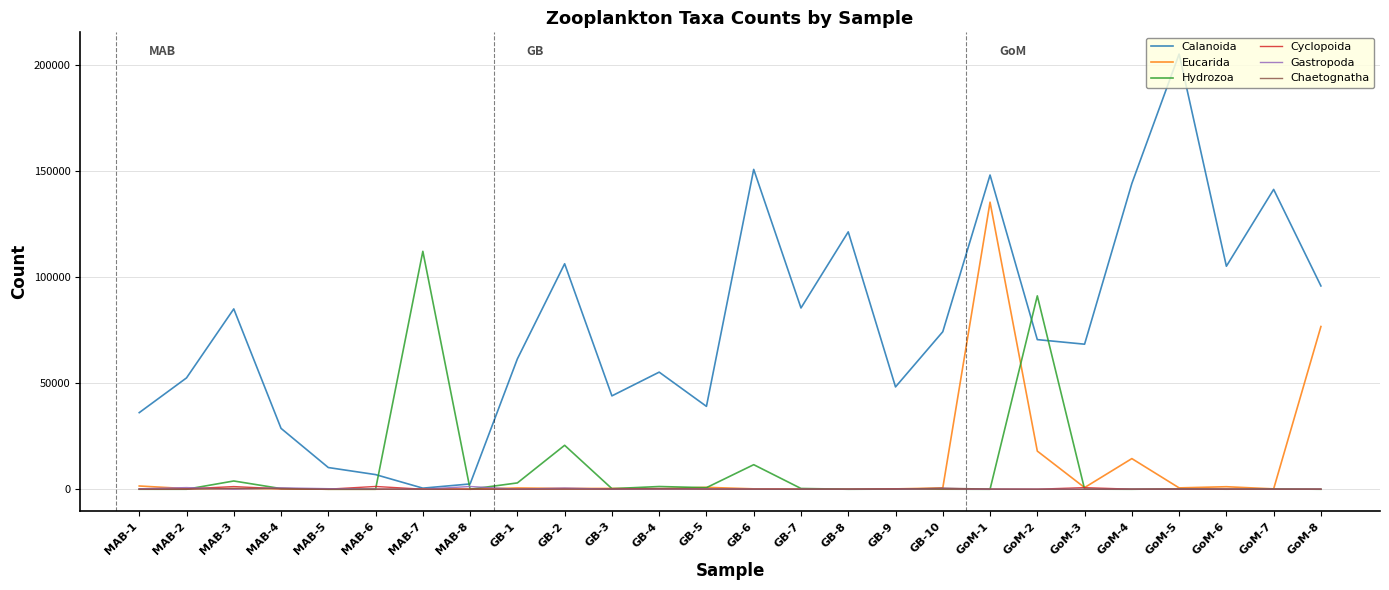

Which label corresponds to the largest value in the chart?

GoM-5